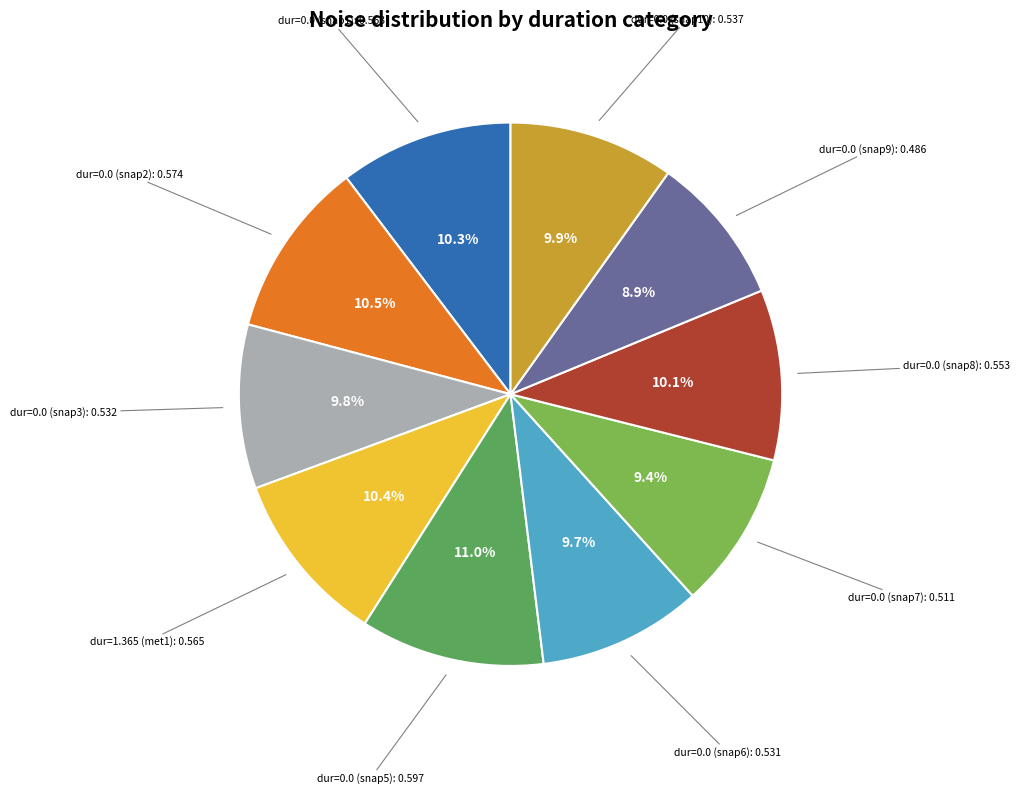

Is there a majority slice in this chart?

No